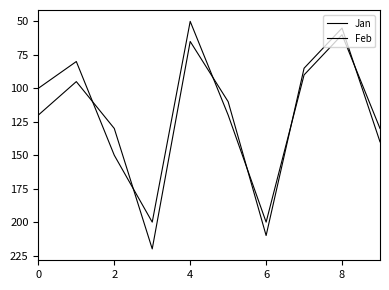

Which series has the largest range (max minus min)?

Feb